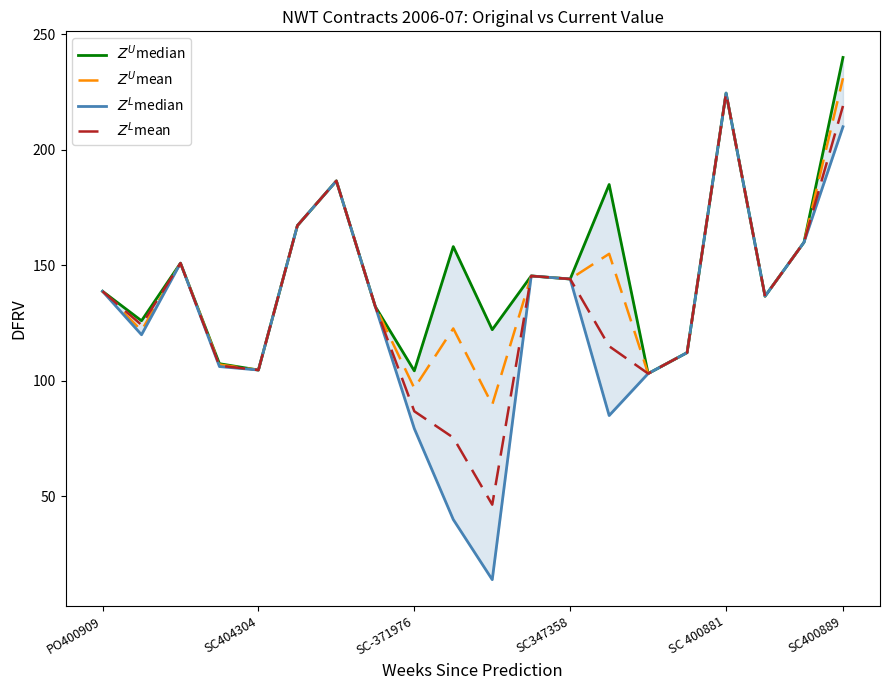

Which series has the widest spread of values?

$Z^L$median